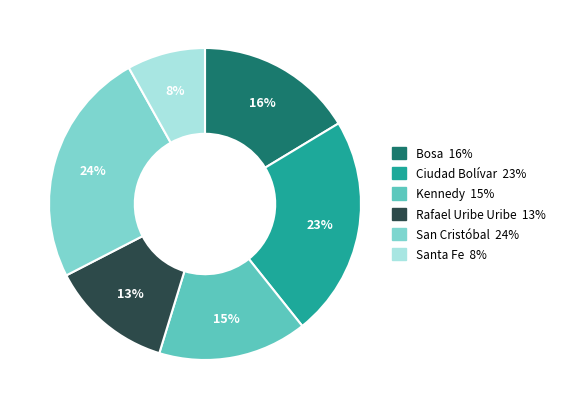

Between Santa Fe and Kennedy, which is larger?

Kennedy